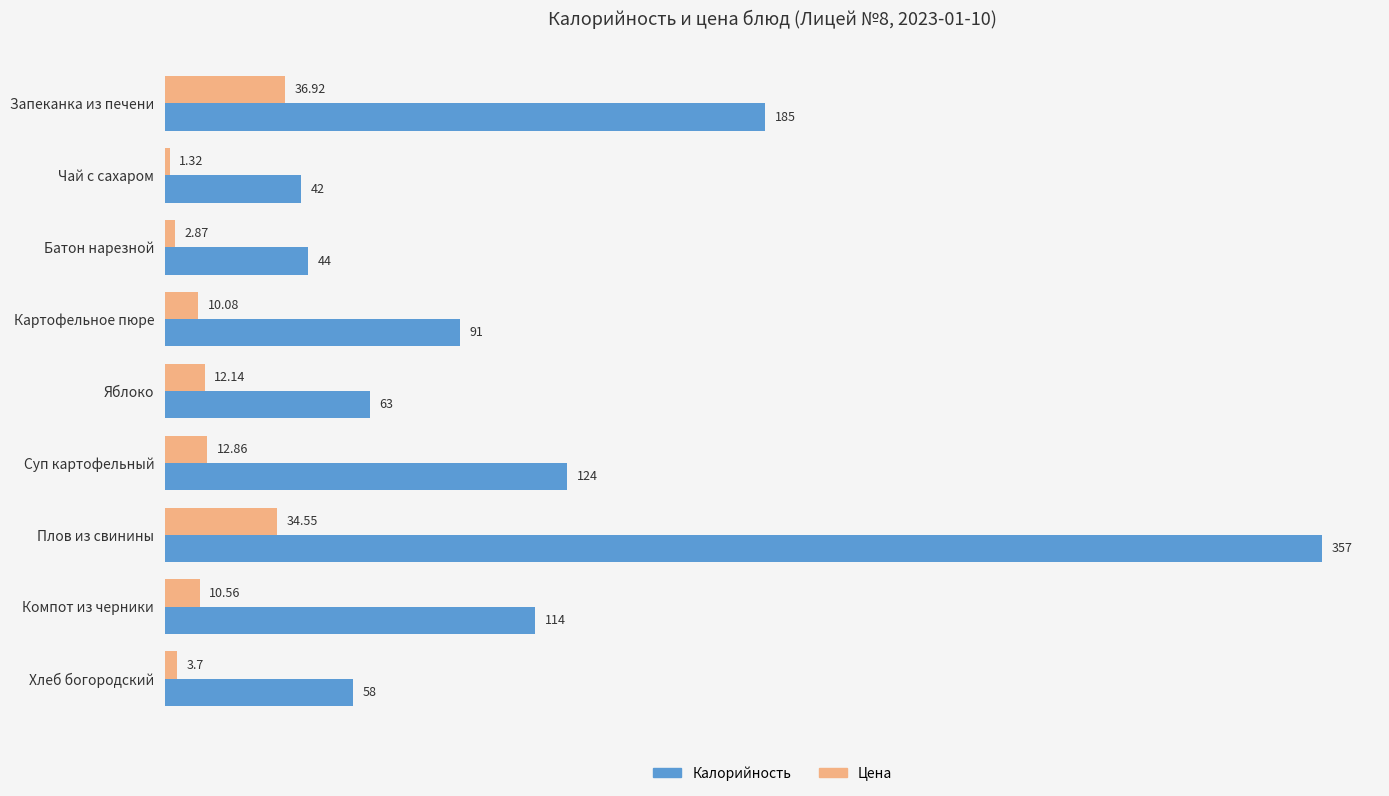

What is the greatest value displayed?

357.0